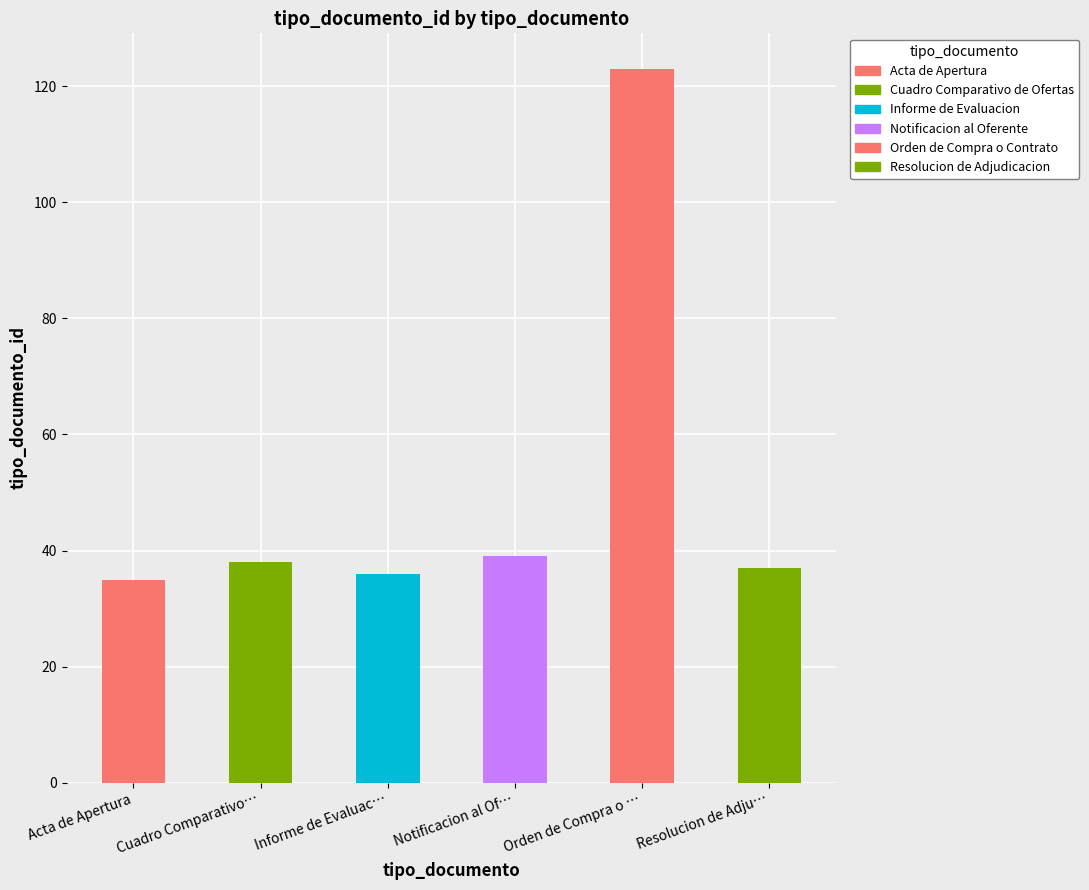

What is the average value?

51